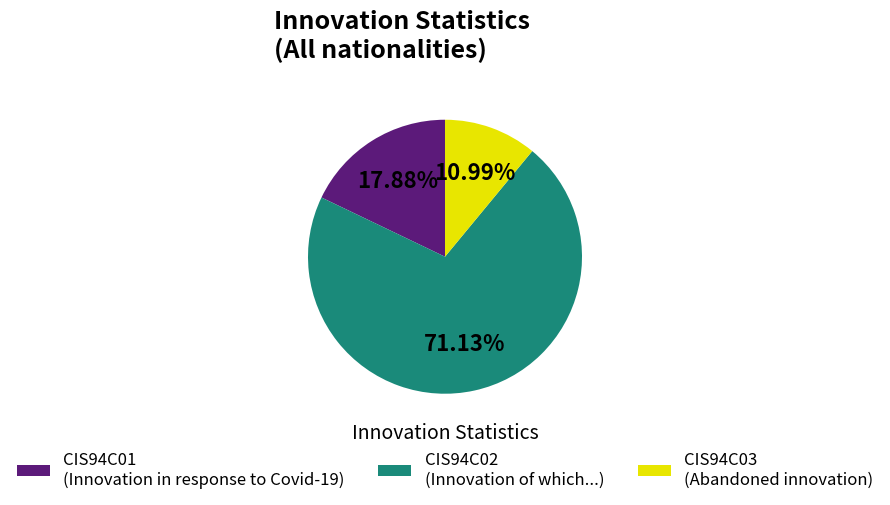

Which has a higher value, CIS94C02 or CIS94C03?

CIS94C02